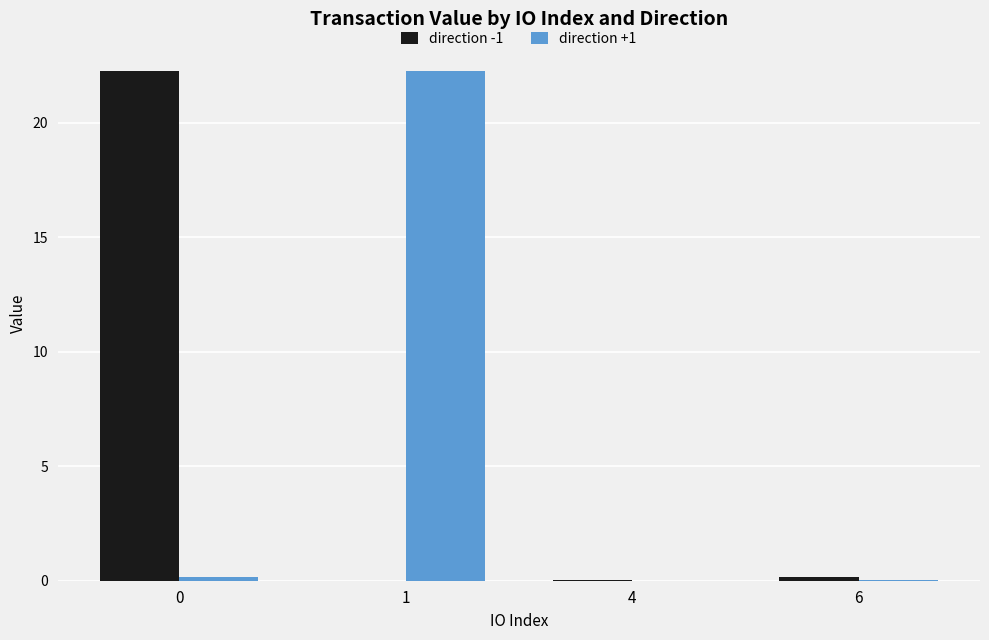

True or false: direction -1 has a value of 0.0 at 4.

True